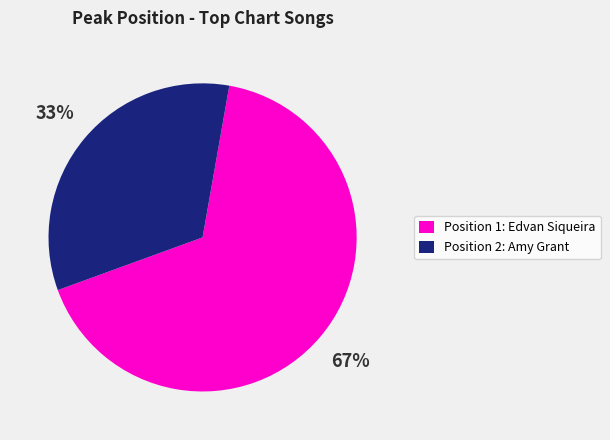

True or false: Position 1: Edvan Siqueira accounts for 62% of the total.

False